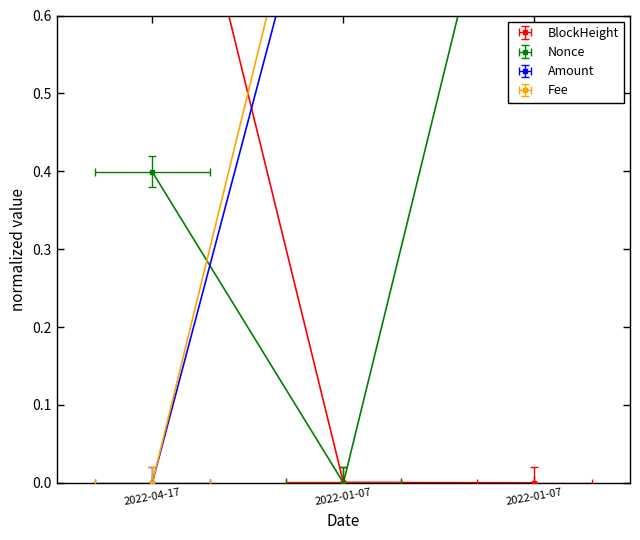

The Nonce series shows 0.5 at 2022-01-07. True or false?

False